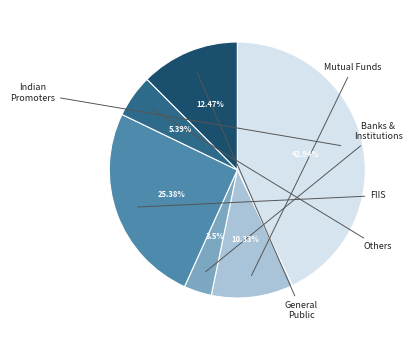

Is there a majority slice in this chart?

No